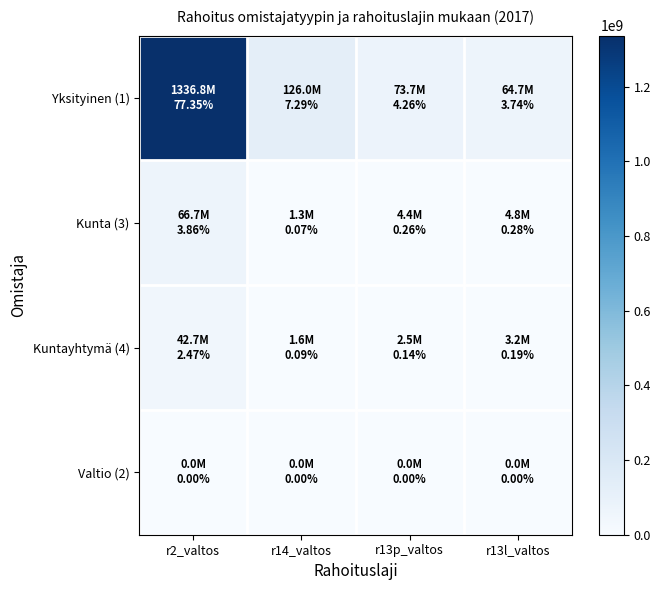

Rank the series by their maximum value, from lowest to highest.

Valtio (2), Kuntayhtymä (4), Kunta (3), Yksityinen (1)